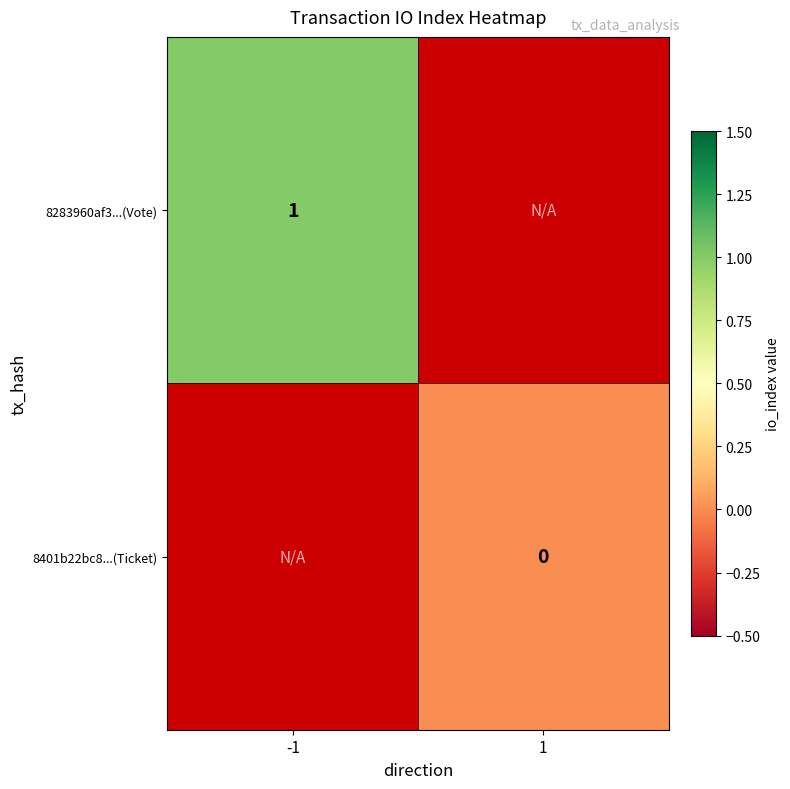

At which category does the chart reach its peak across all series?

-1